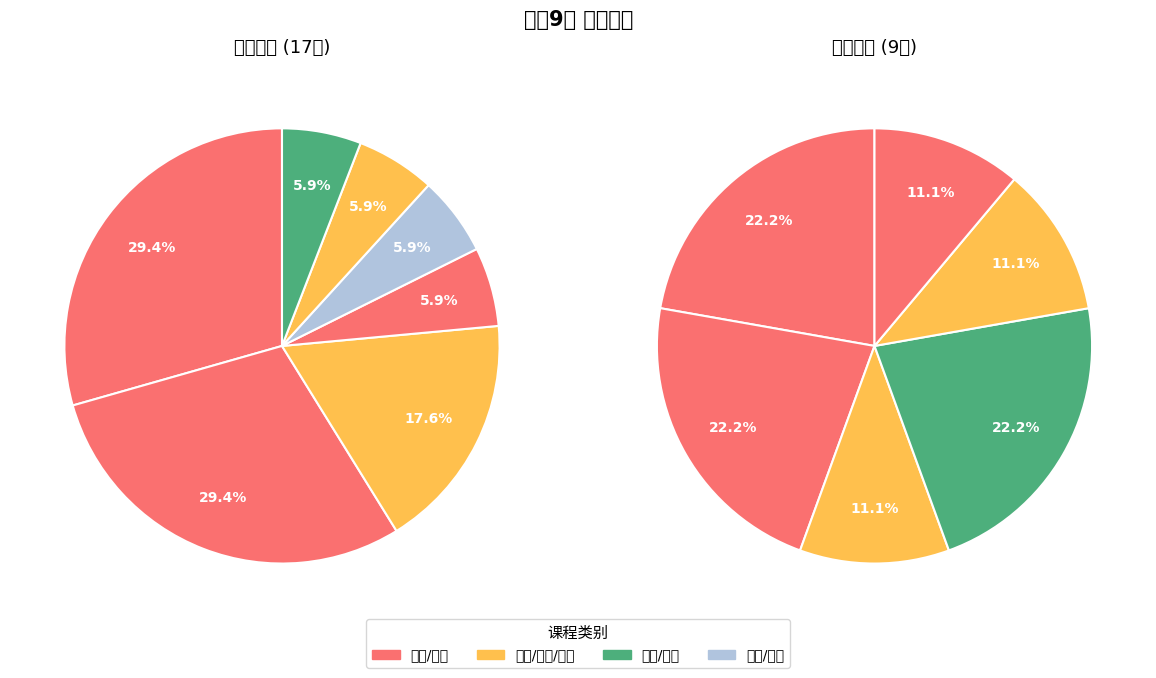

Which slice is the smallest?

劳技